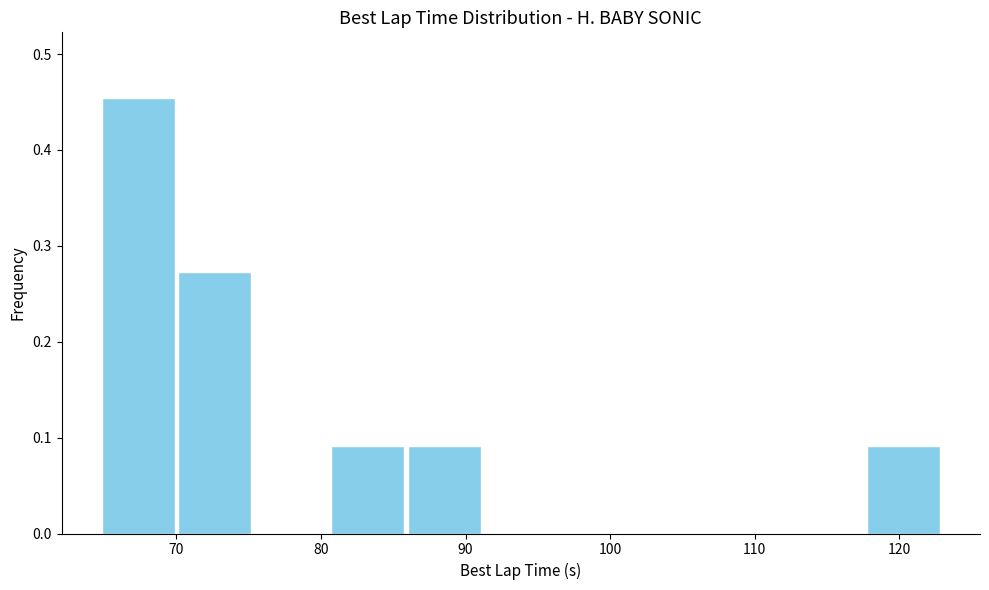

Reading left to right, transcribe this chart: for each bar, give the range it covers on the x-axis and its height. Neither the bar edges nor the heights are printed on the chart, so give them approximately, as read against the axes.

65 to 70: 0.45
70 to 75: 0.27
75 to 81: 0
81 to 86: 0.09
86 to 91: 0.09
91 to 96: 0
96 to 102: 0
102 to 107: 0
107 to 112: 0
112 to 118: 0
118 to 123: 0.09